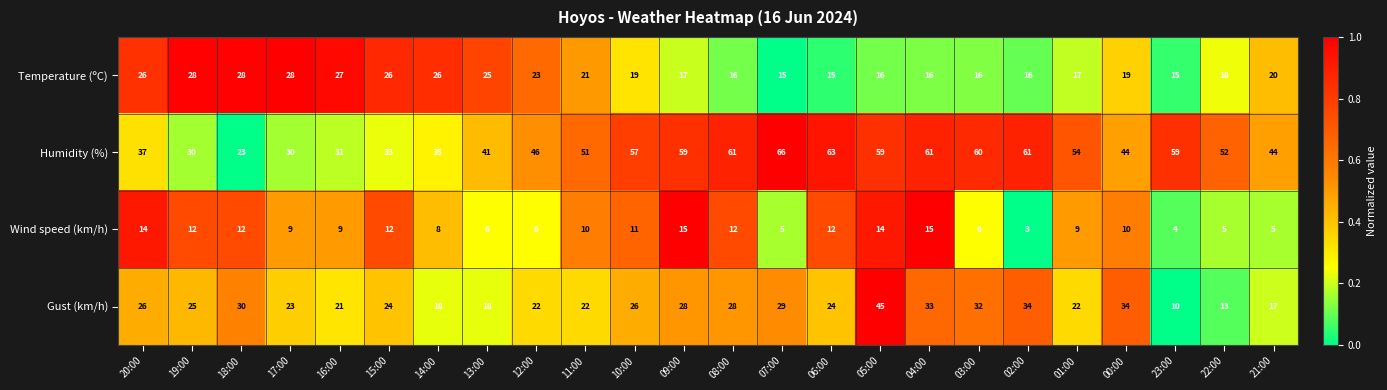

What is the average value of the Temperature (ºC) series?

21